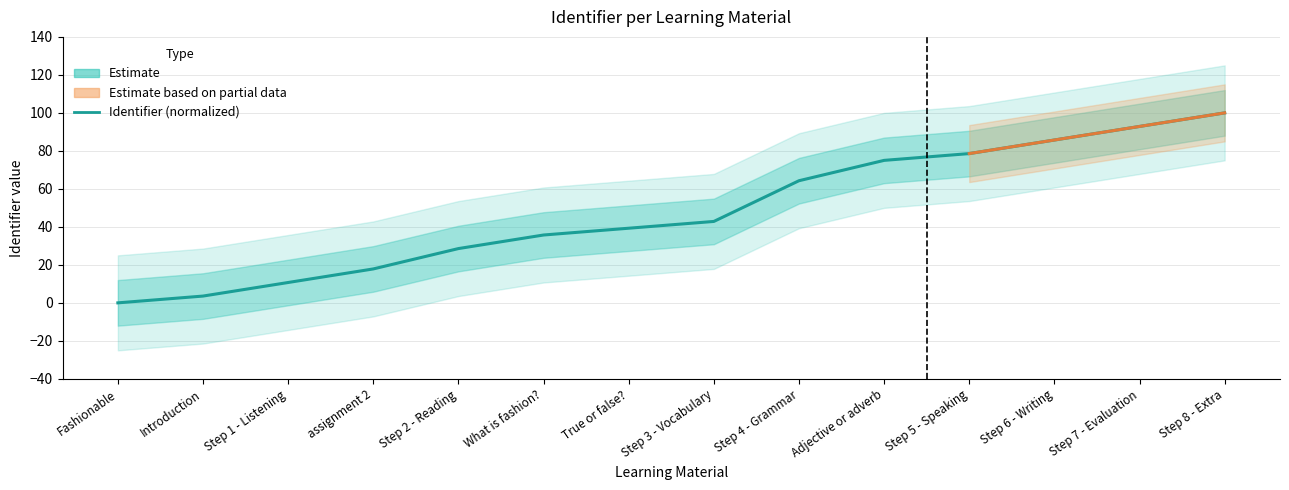

What is the change in value from True or false? to Step 8 - Extra?

+60.7